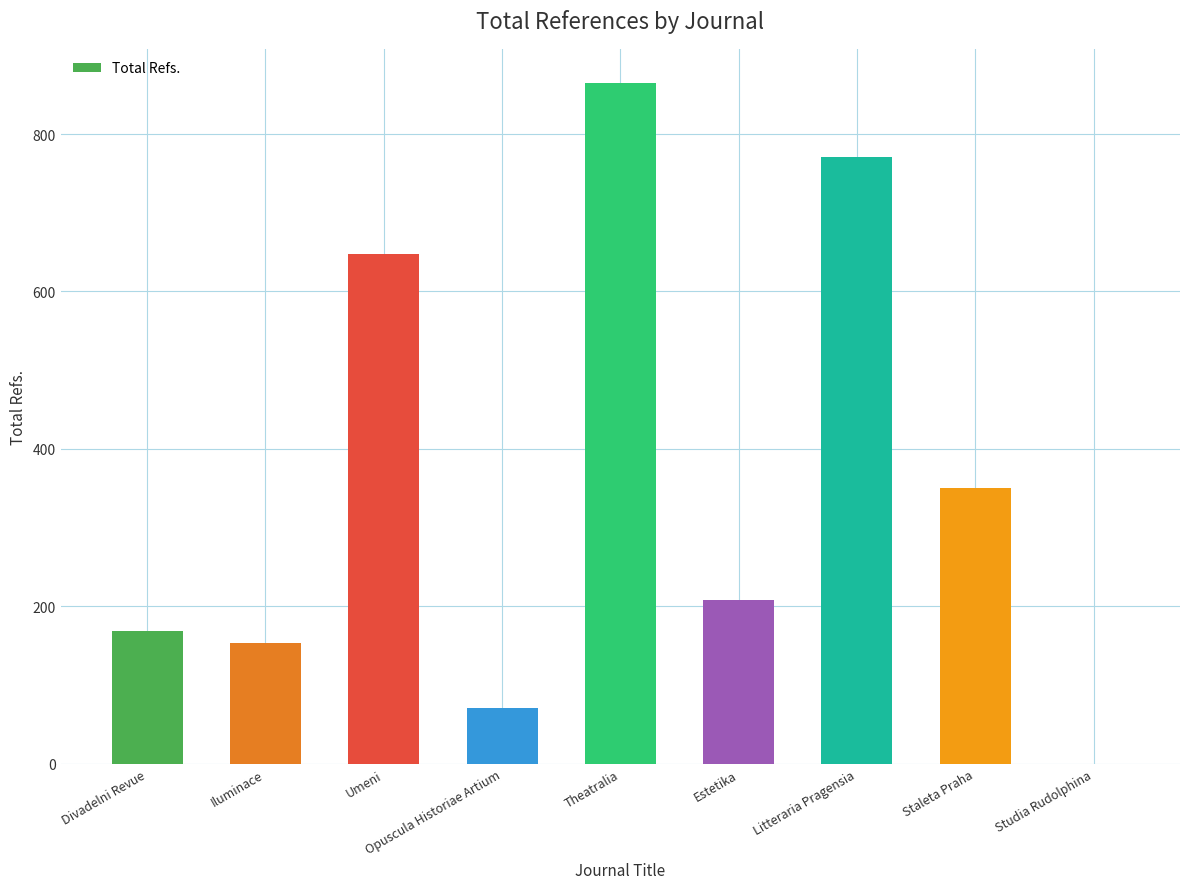

Read the value at Divadelni Revue, to the nearest 100.

200